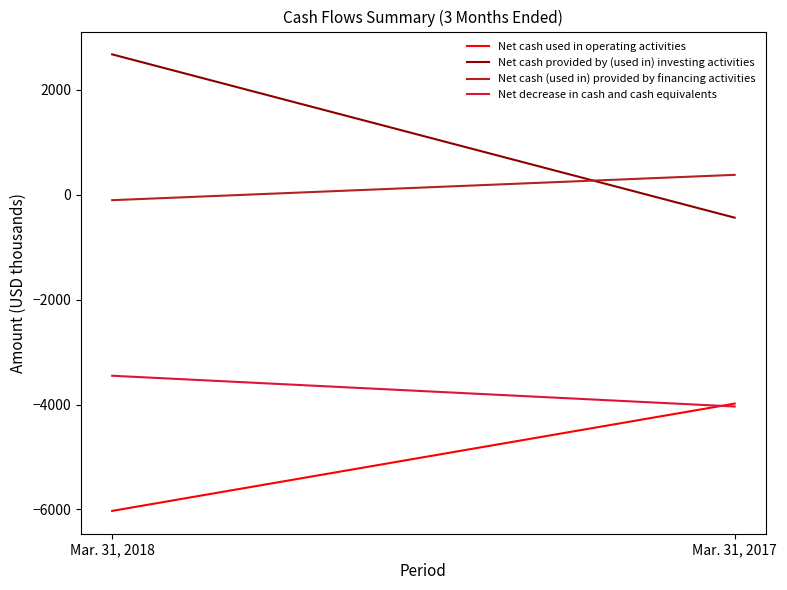

What is the minimum value for Net cash used in operating activities?

-6029